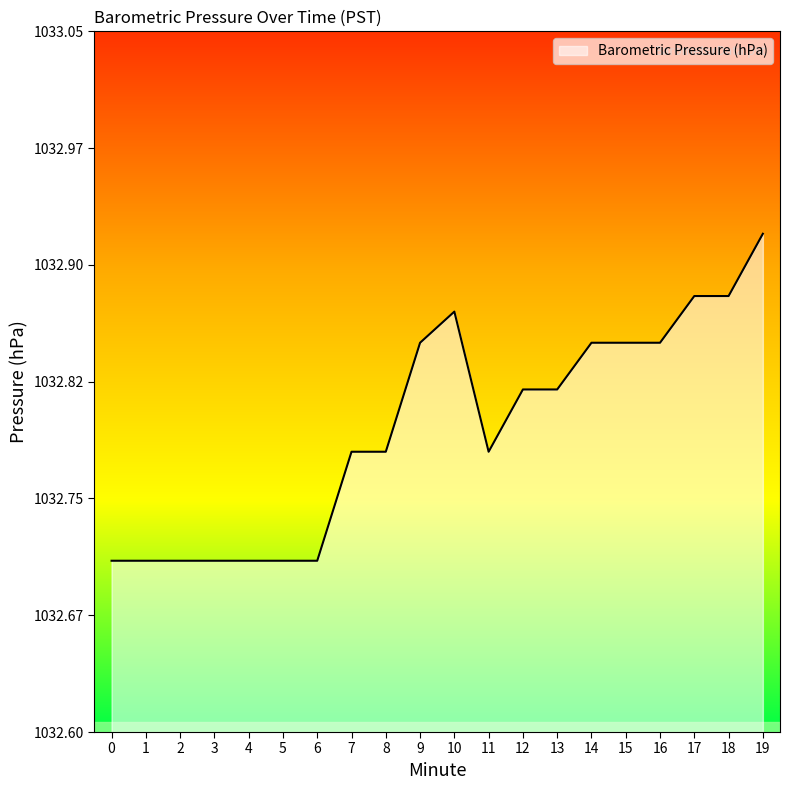

Is this an area chart (filled region under the line)?

Yes